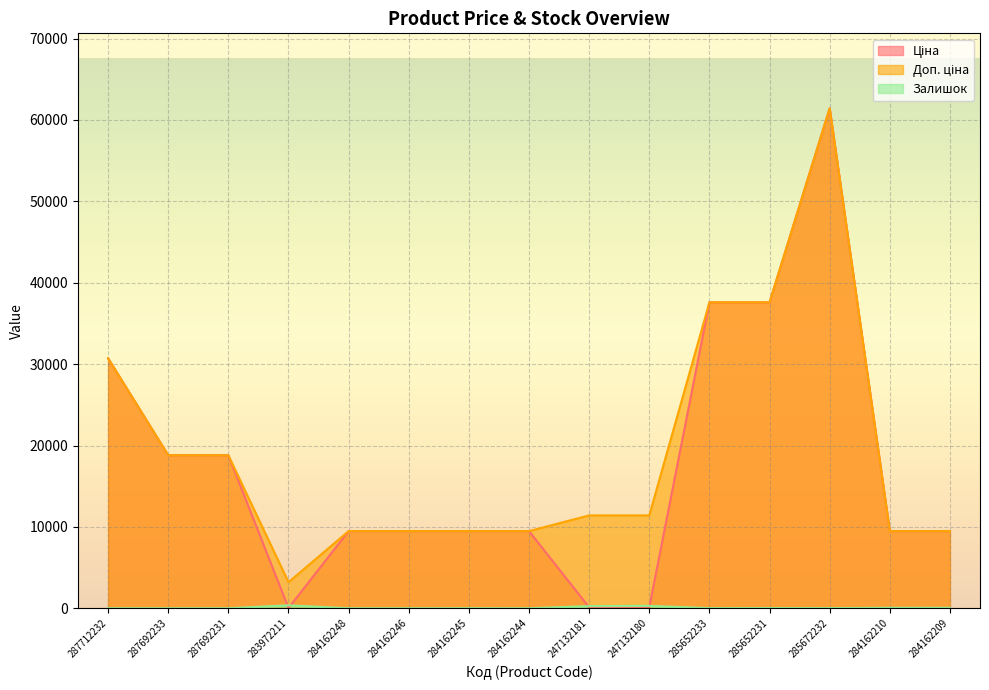

How many data points does each series have?

15